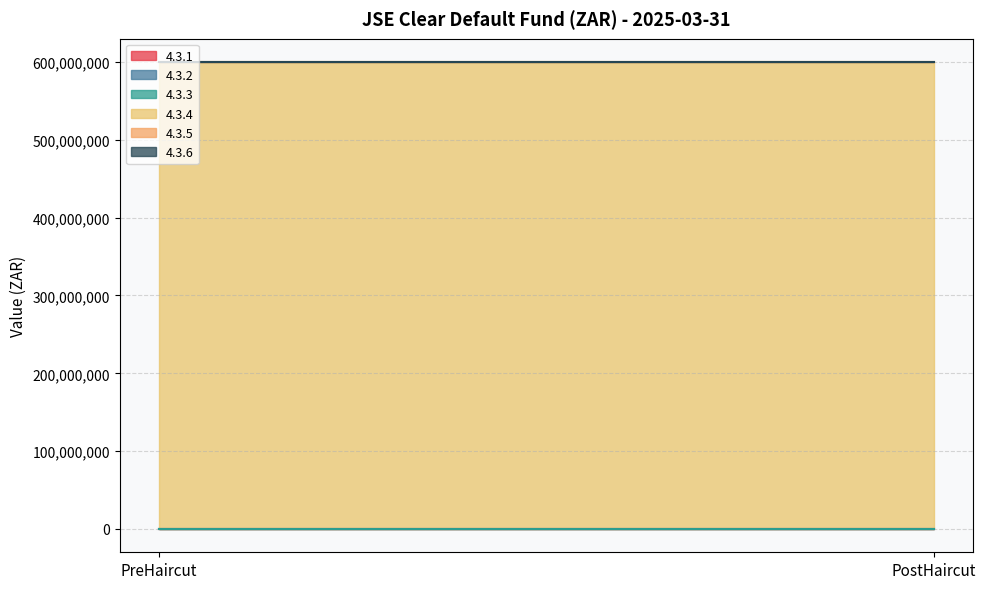

List the series in order of their peak value, highest first.

4.3.4, 4.3.1, 4.3.2, 4.3.3, 4.3.5, 4.3.6